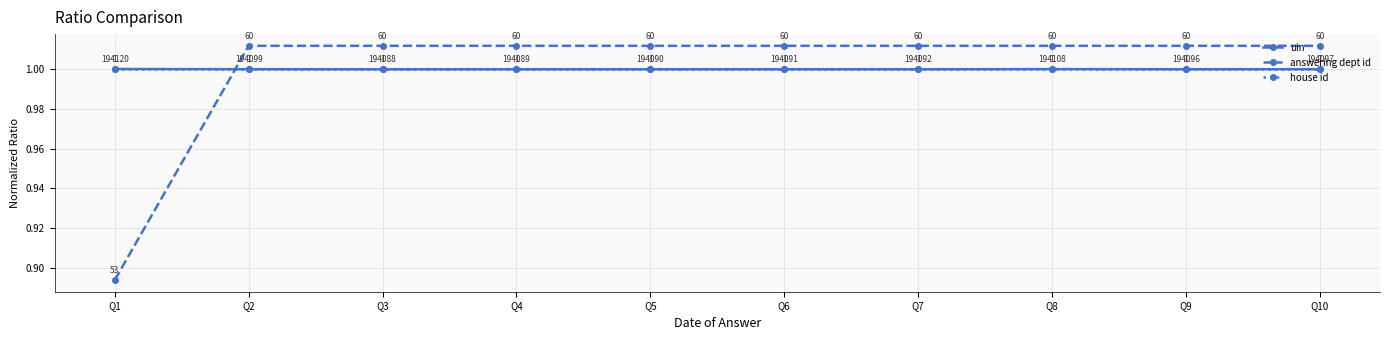

What is the greatest value displayed?

1.0